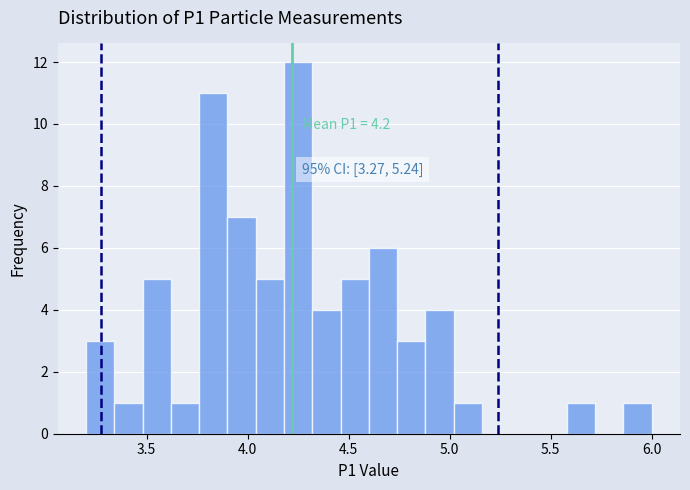

Read against the x-axis, roughly where is the centre of the tallest bar?

4.25